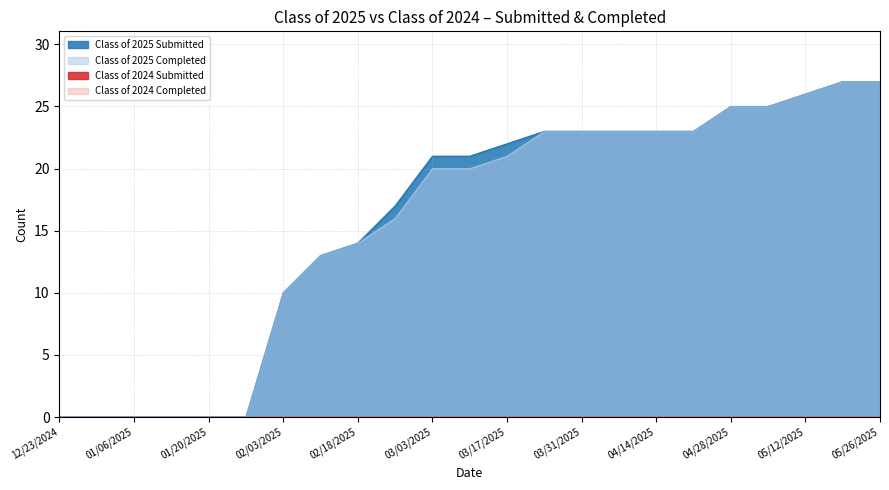

How many values in Class of 2025 Submitted are above zero?

17